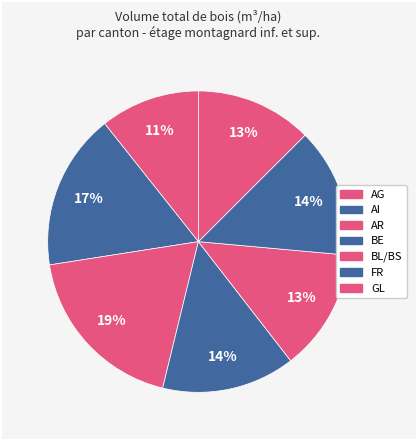

Is there a majority slice in this chart?

No